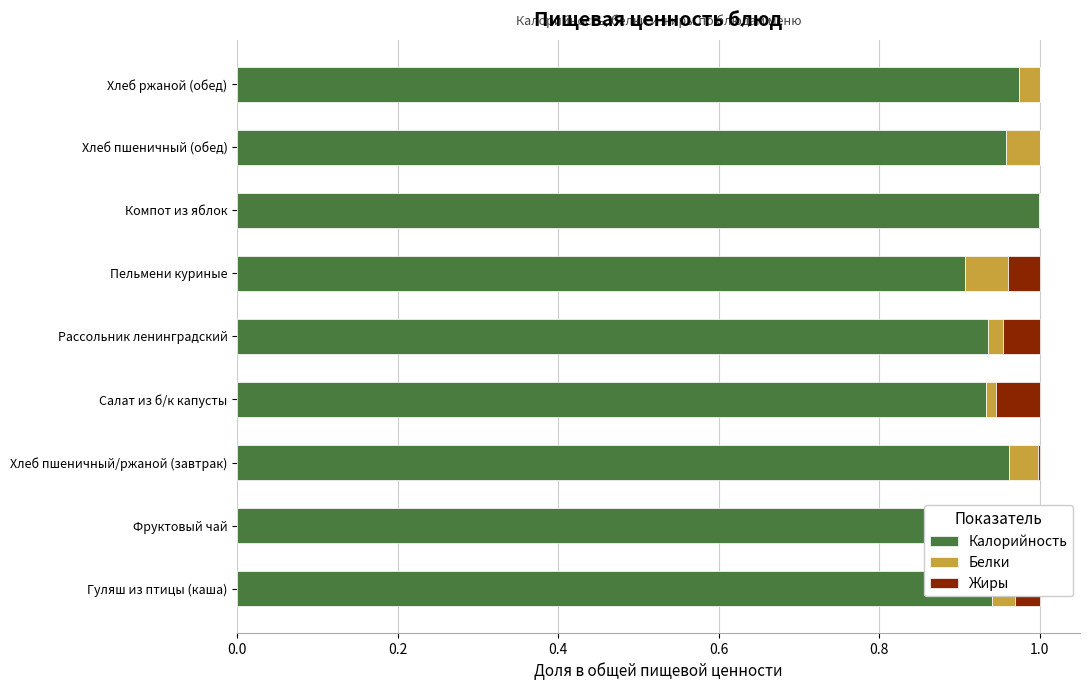

Is it true that Калорийность equals 1.6 at Компот из яблок?

False